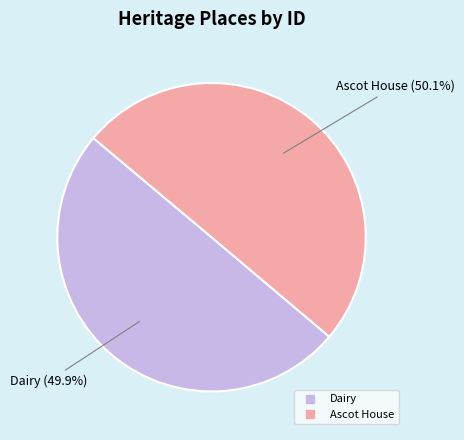

Approximately how many times larger is the value at Ascot House compared to Dairy?

1.0